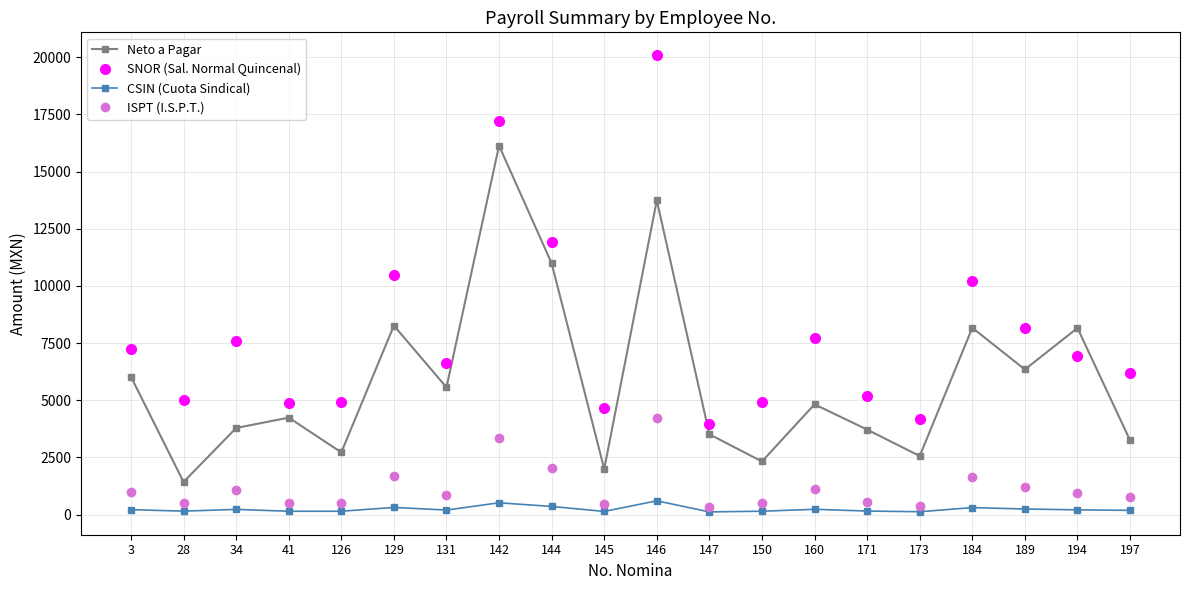

What is the spread (max minus min) of values at 194?

7953